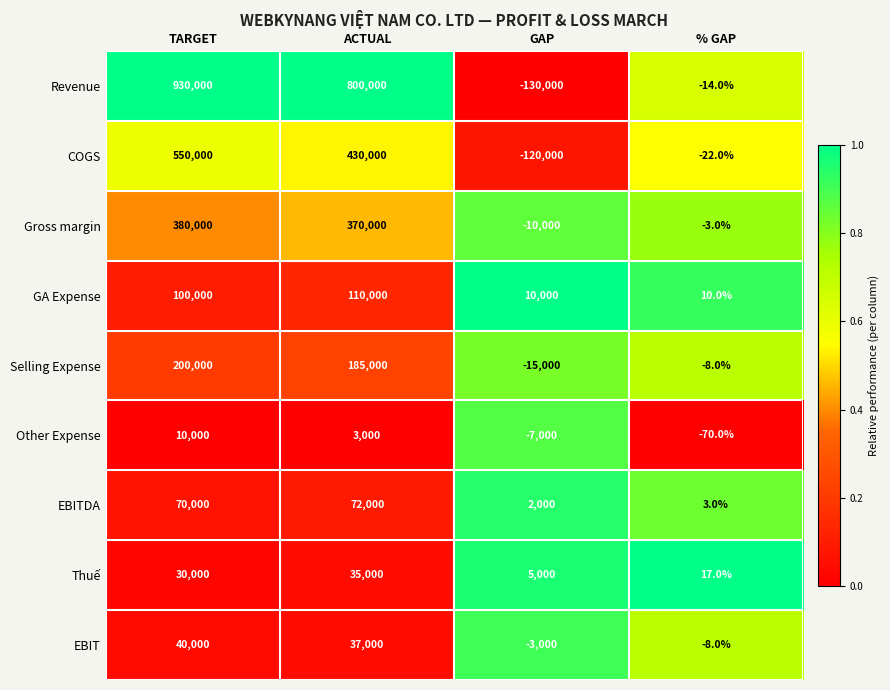

At how many categories does at least one series exceed 0?

4